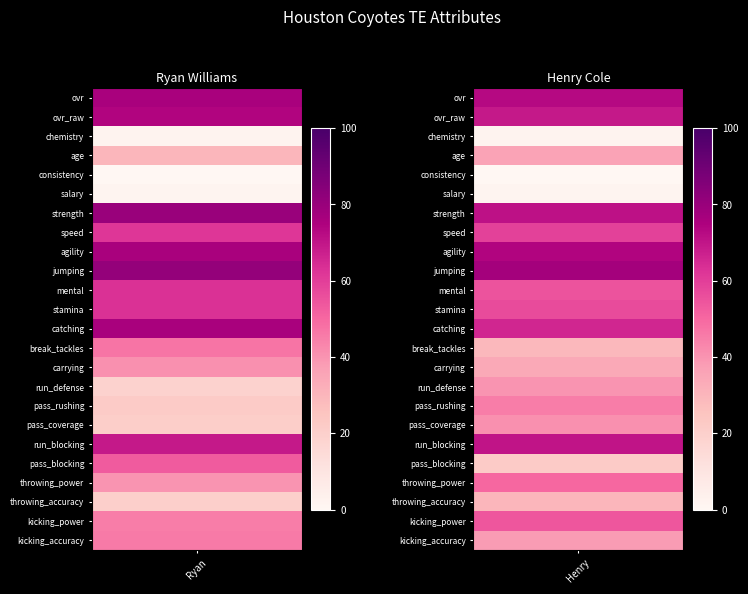

What is the highest value of the Henry Cole series?

77.0